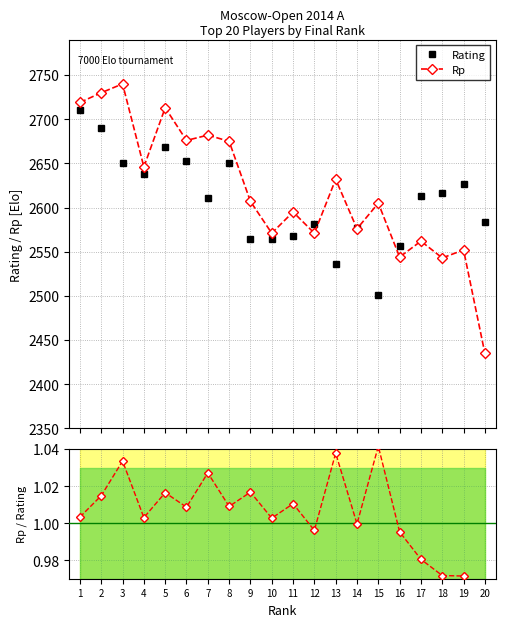

At which label is Rp closest to 2587?

11